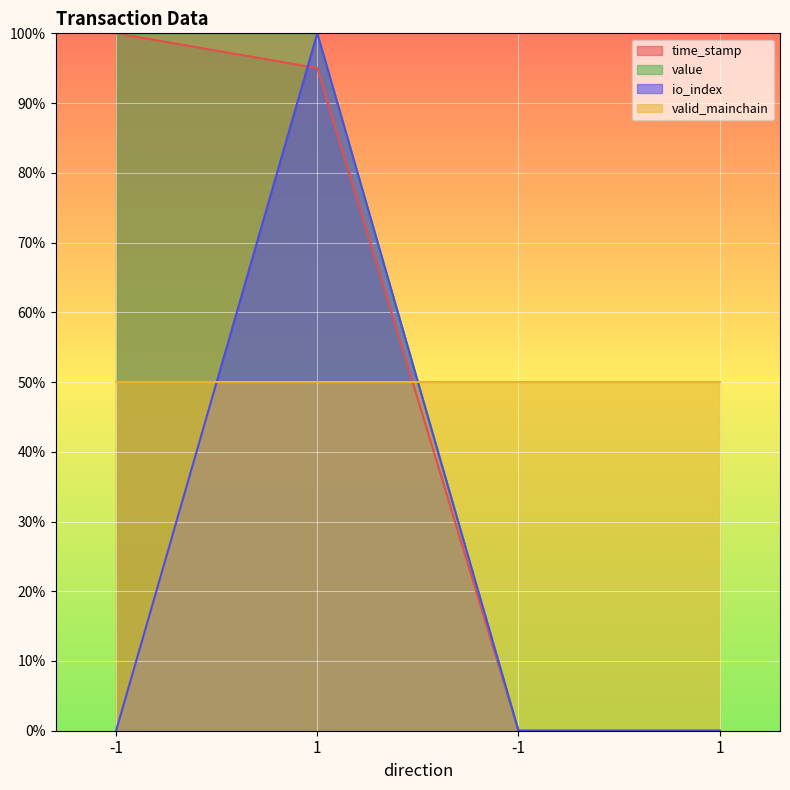

What are all the series names shown in the legend?

time_stamp, value, io_index, valid_mainchain